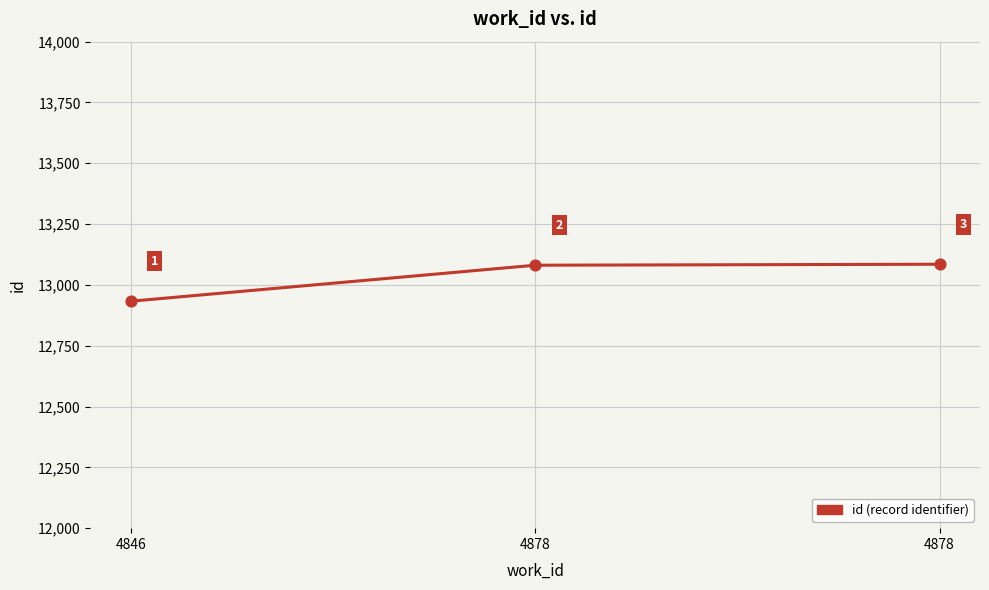

What is the change in value from 4846 to 4878?

+152